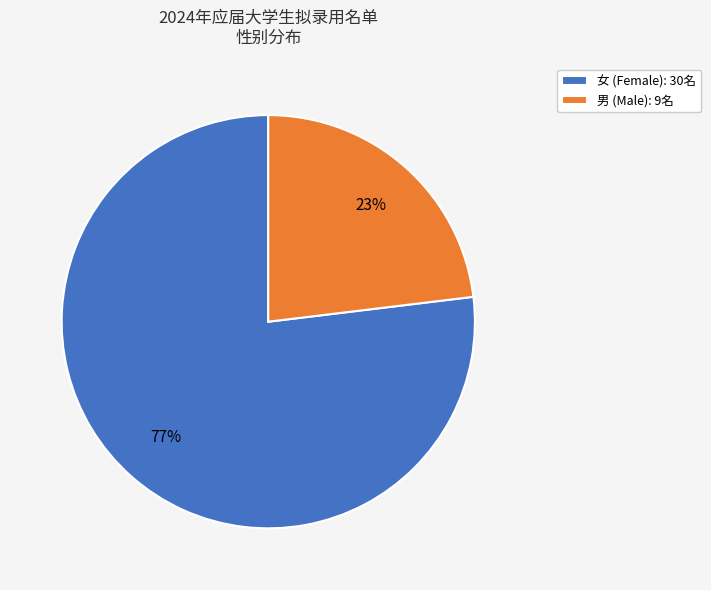

Which slice is the largest?

女